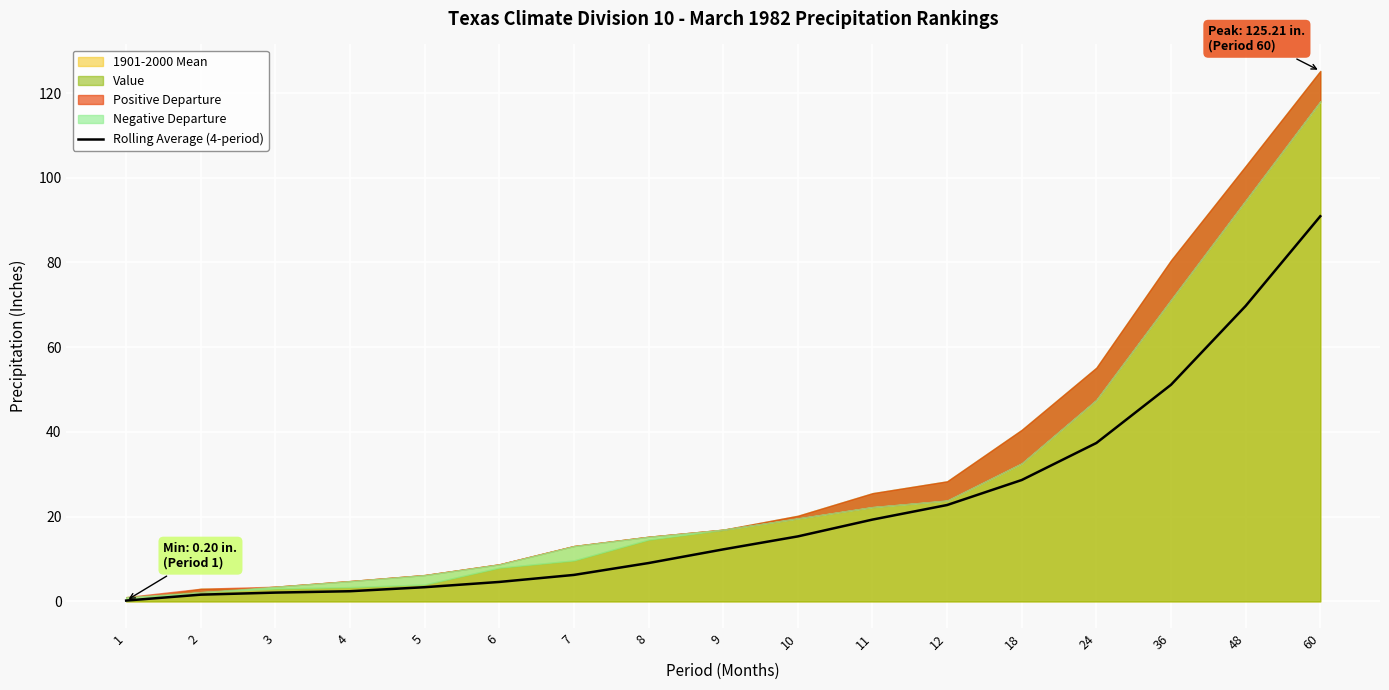

What is the approximate value at 8?

9.1